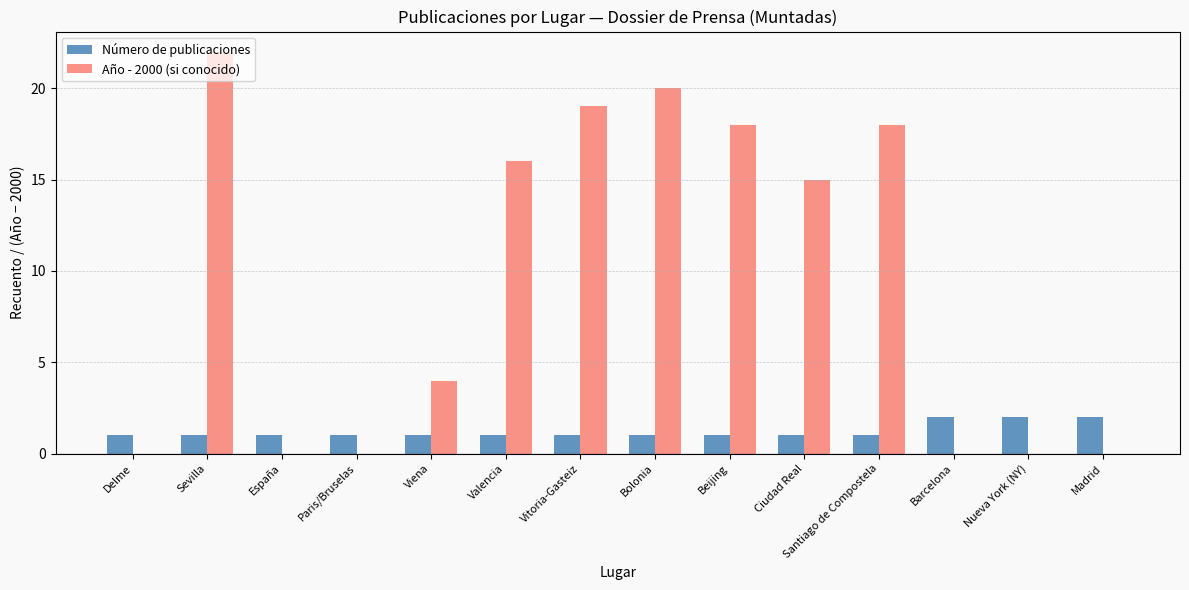

Between Bolonia and Madrid, which series saw the biggest shift?

Año - 2000 (si conocido)